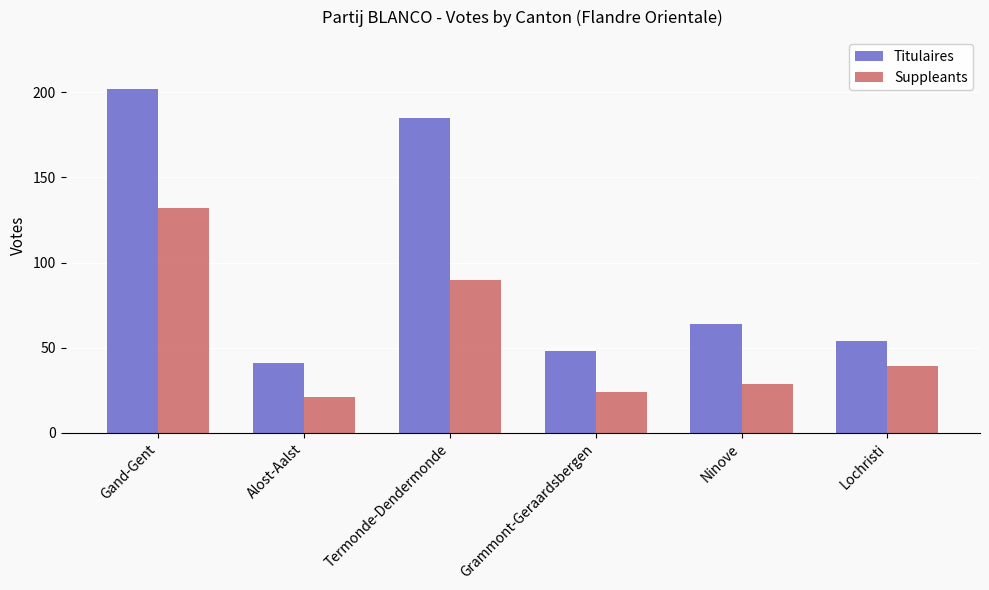

At which label does Titulaires first exceed 64?

Gand-Gent